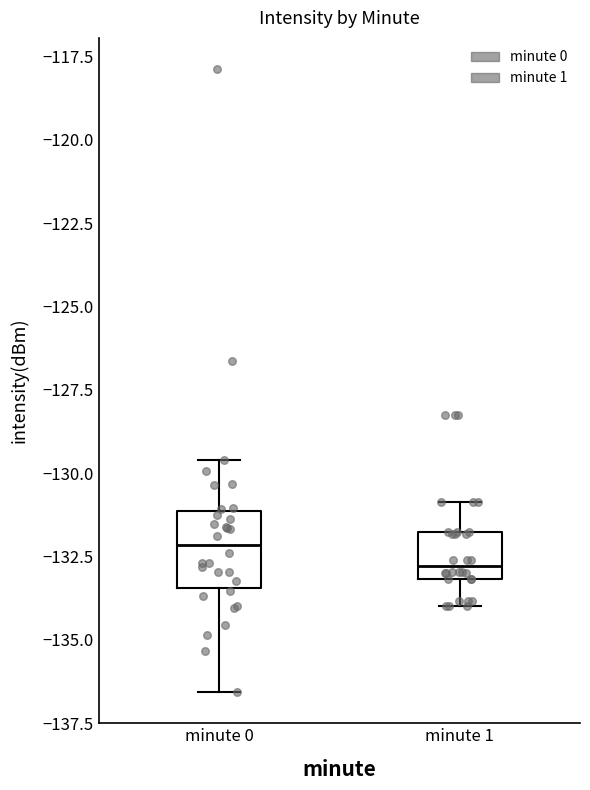

Where does the upper whisker of the box for minute 0 end on the y-axis? The values are not printed on the chart, so give them approximately, as read against the axis.

-129.5